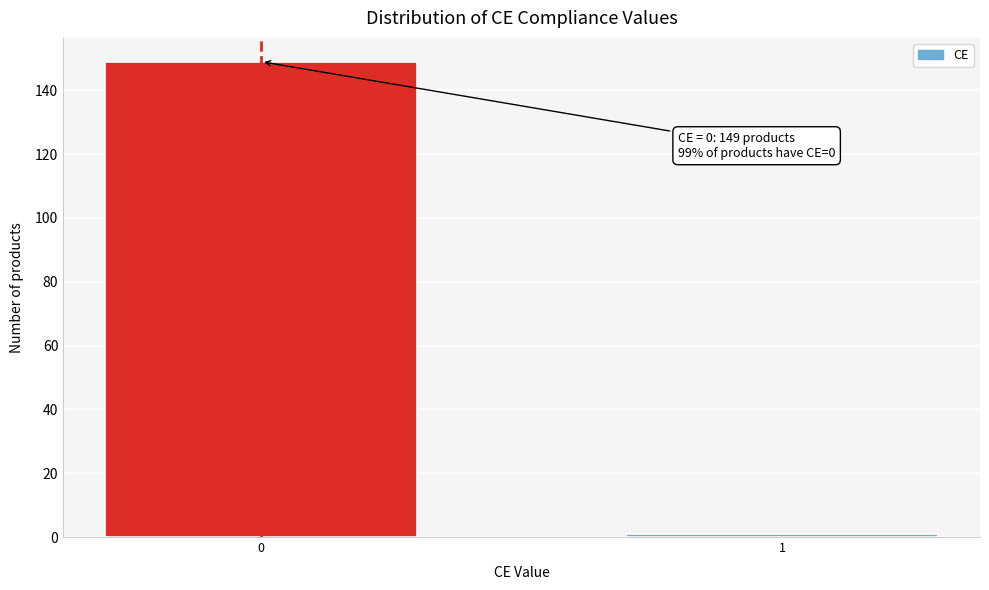

Reading left to right, list all the values displayed in this chart.

0=149	1=1